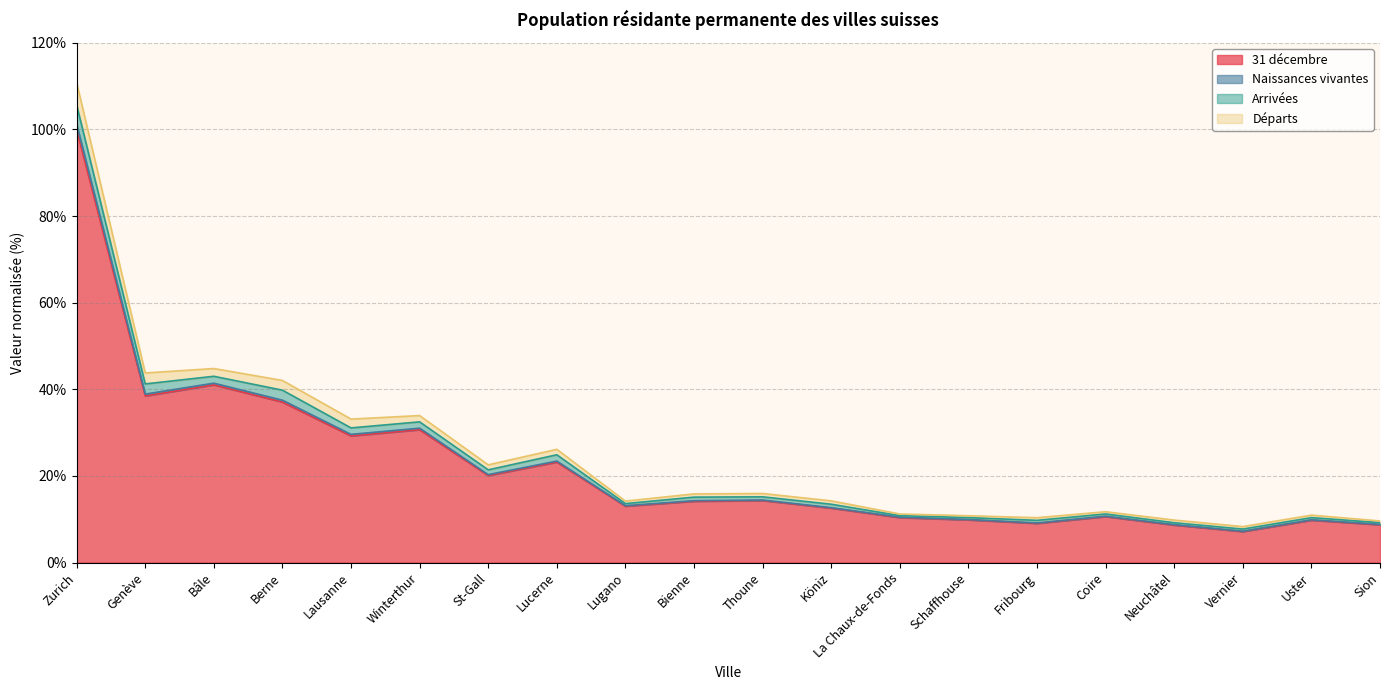

What is the maximum value for 31 décembre?

100.0